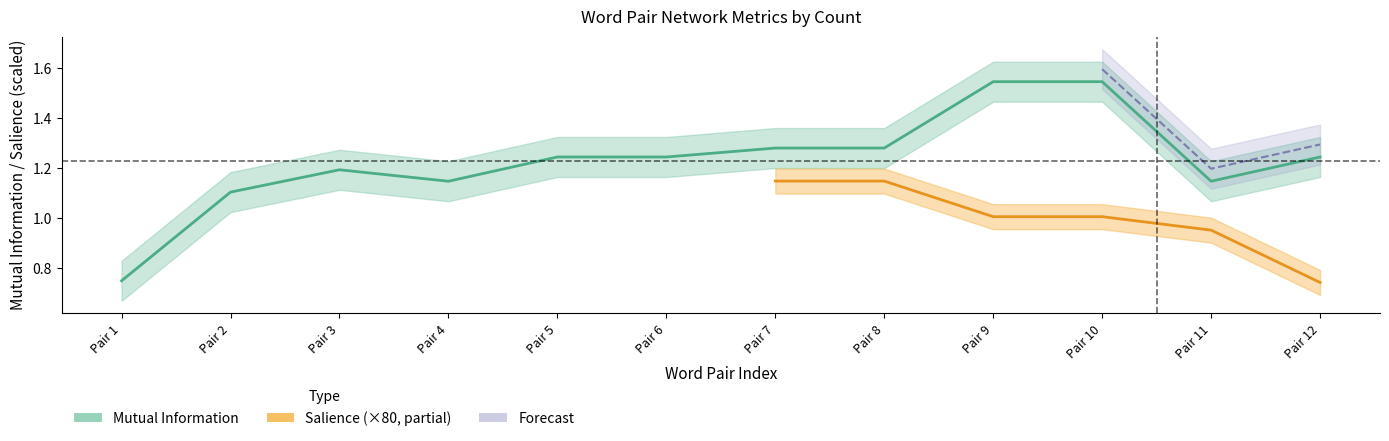

True or false: the data shows 0.5 at Pair 9.

False